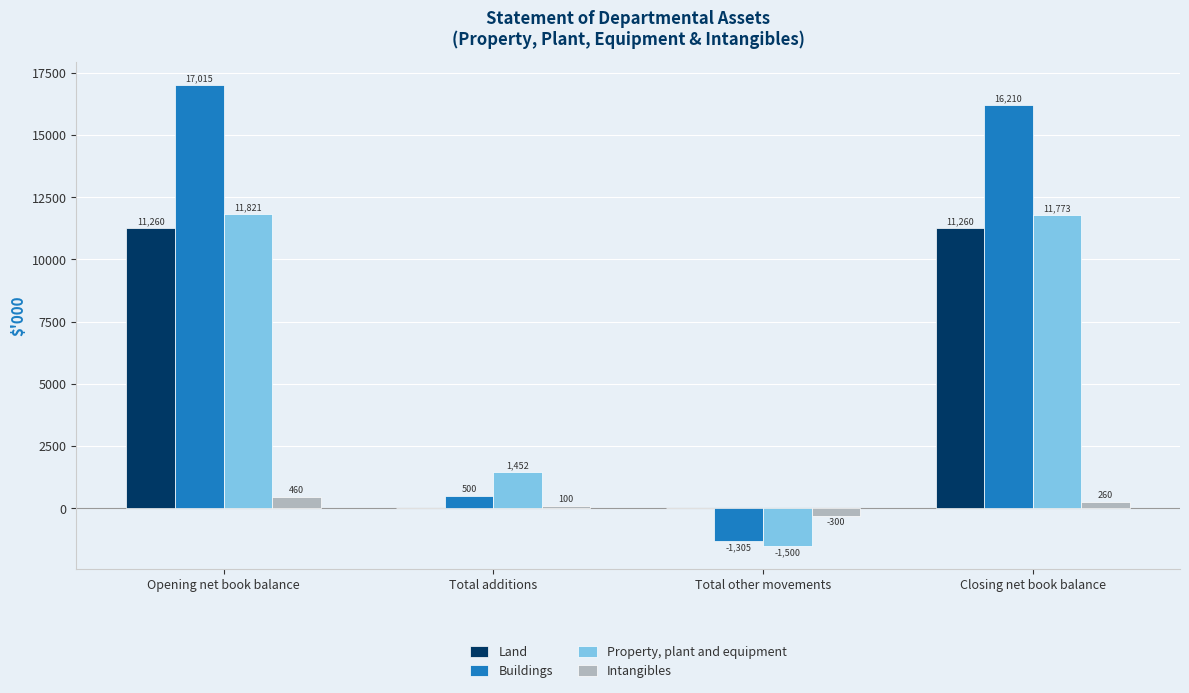

What is the highest value of the Intangibles series?

460